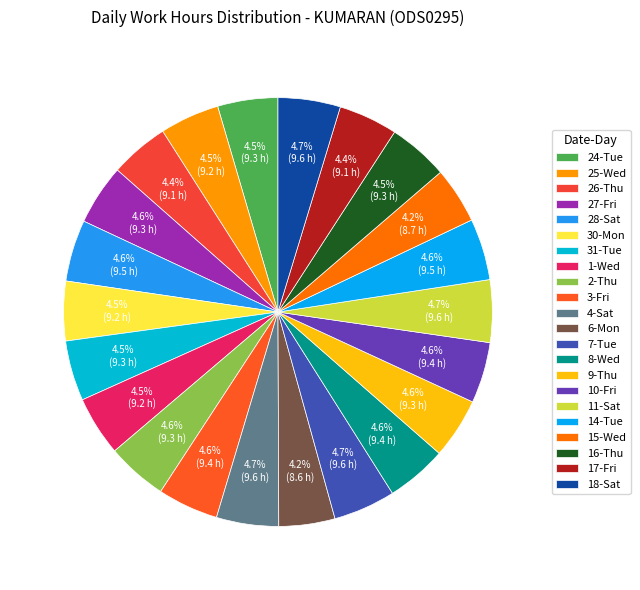

Does any single category account for the majority?

No